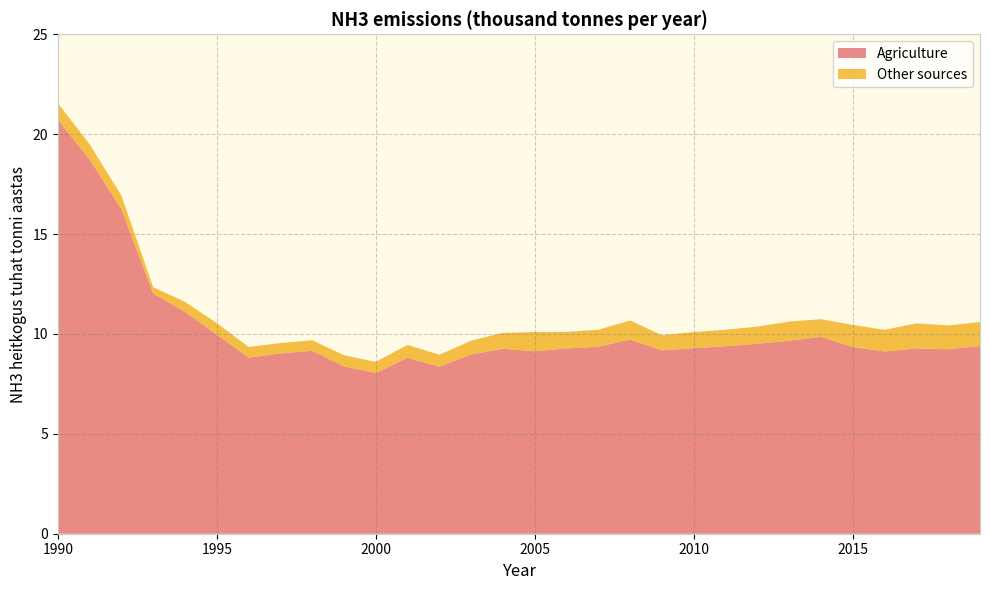

Reading left to right, what are all the values shown in this chart?

Agriculture: 1990=20.7	1991=18.7	1992=16.2	1993=12.0	1994=11.1	1995=10.0	1996=8.8	1997=9.0	1998=9.2	1999=8.4	2000=8.0	2001=8.8	2002=8.4	2003=9.0	2004=9.3	2005=9.1	2006=9.3	2007=9.4	2008=9.7	2009=9.2	2010=9.3	2011=9.4	2012=9.5	2013=9.7	2014=9.9	2015=9.3	2016=9.1	2017=9.3	2018=9.2	2019=9.4
Other sources: 1990=0.8	1991=0.8	1992=0.7	1993=0.3	1994=0.5	1995=0.6	1996=0.5	1997=0.5	1998=0.5	1999=0.6	2000=0.6	2001=0.6	2002=0.6	2003=0.7	2004=0.8	2005=1.0	2006=0.8	2007=0.9	2008=1.0	2009=0.8	2010=0.8	2011=0.8	2012=0.9	2013=1.0	2014=0.9	2015=1.1	2016=1.1	2017=1.3	2018=1.2	2019=1.2